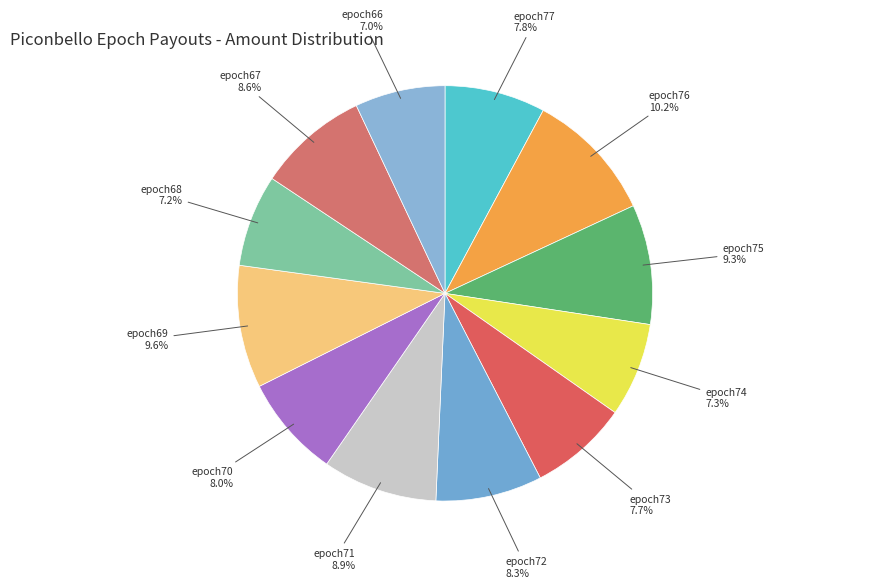

How many segments does this pie chart have?

12